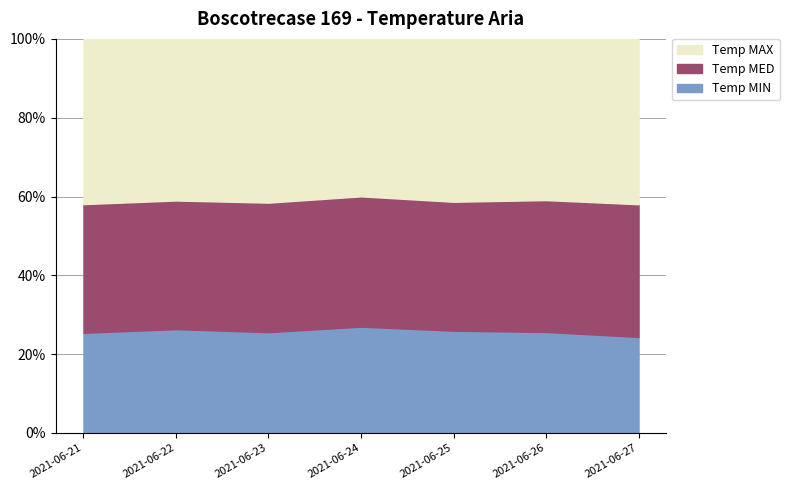

True or false: Temp MAX and Temp MIN intersect in this chart.

False